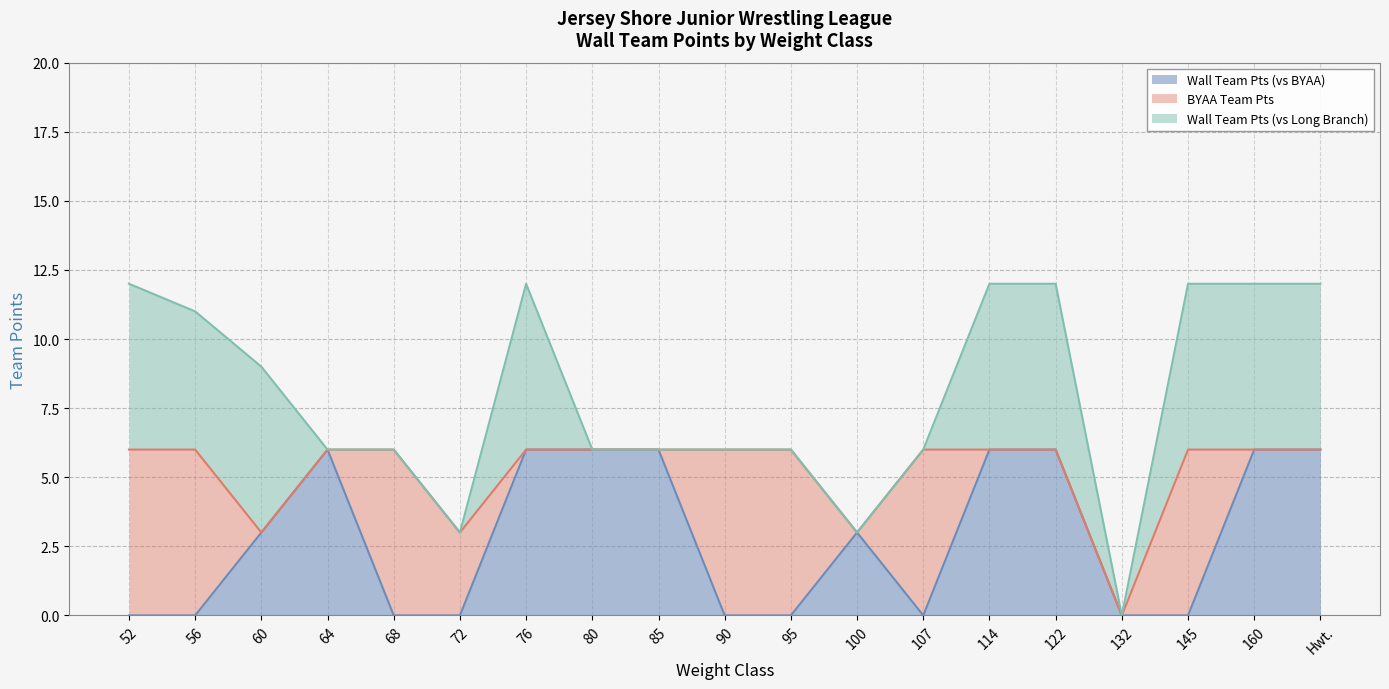

What is the total value across all series at 145?

12